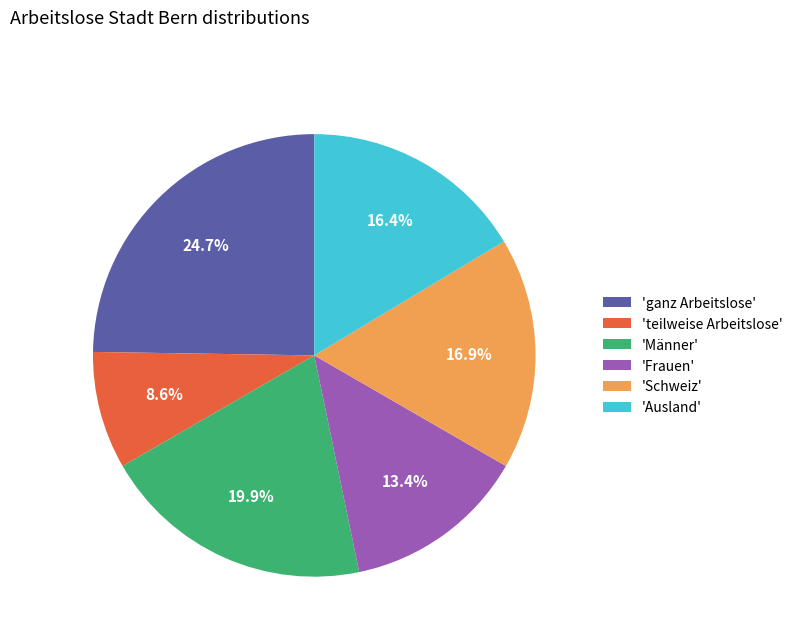

To the nearest percent, what is the average slice percentage?

17%